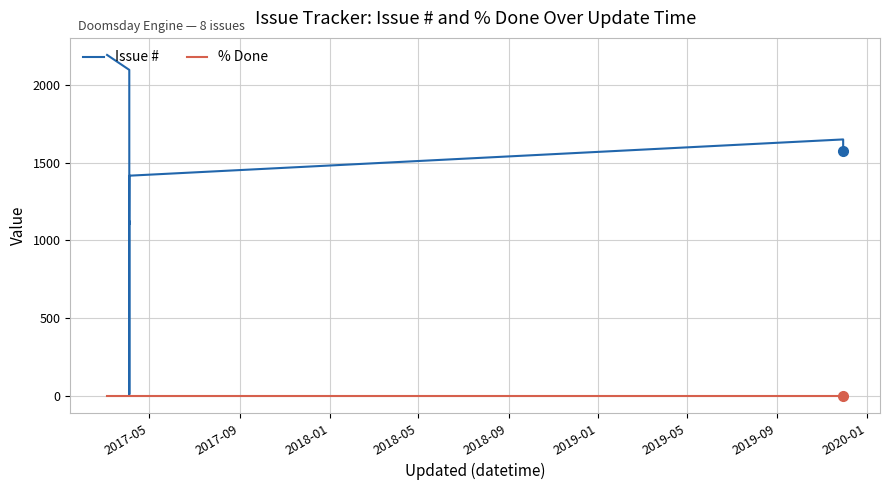

What is the difference between the second highest and second lowest values in the Issue # series?

992